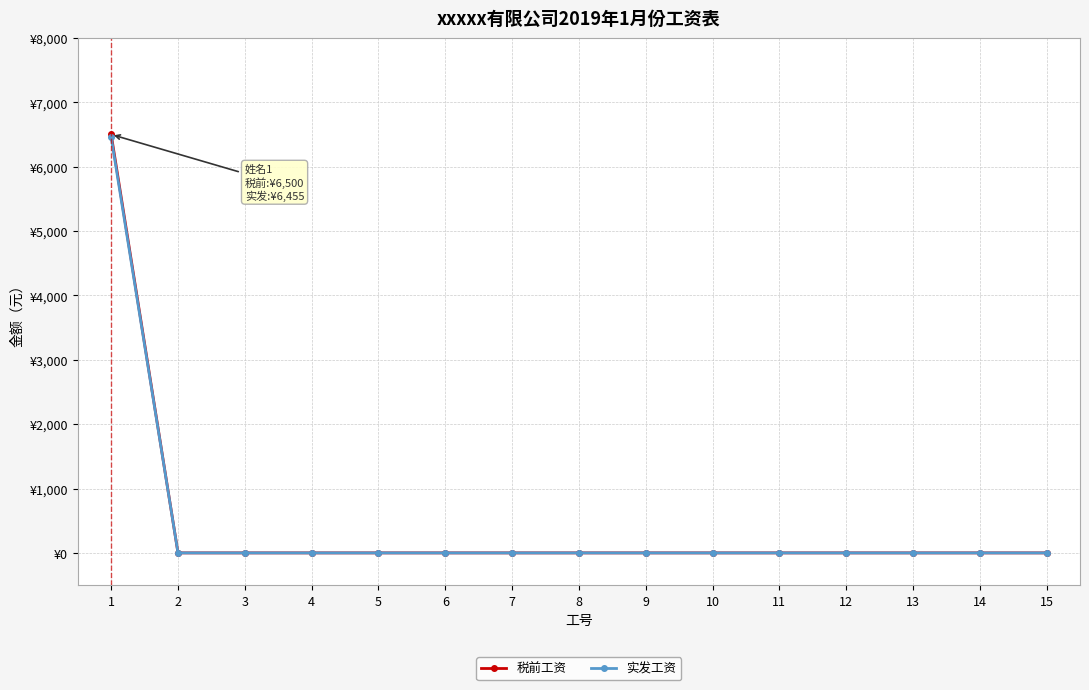

True or false: 实发工资 and 税前工资 cross at least once.

False